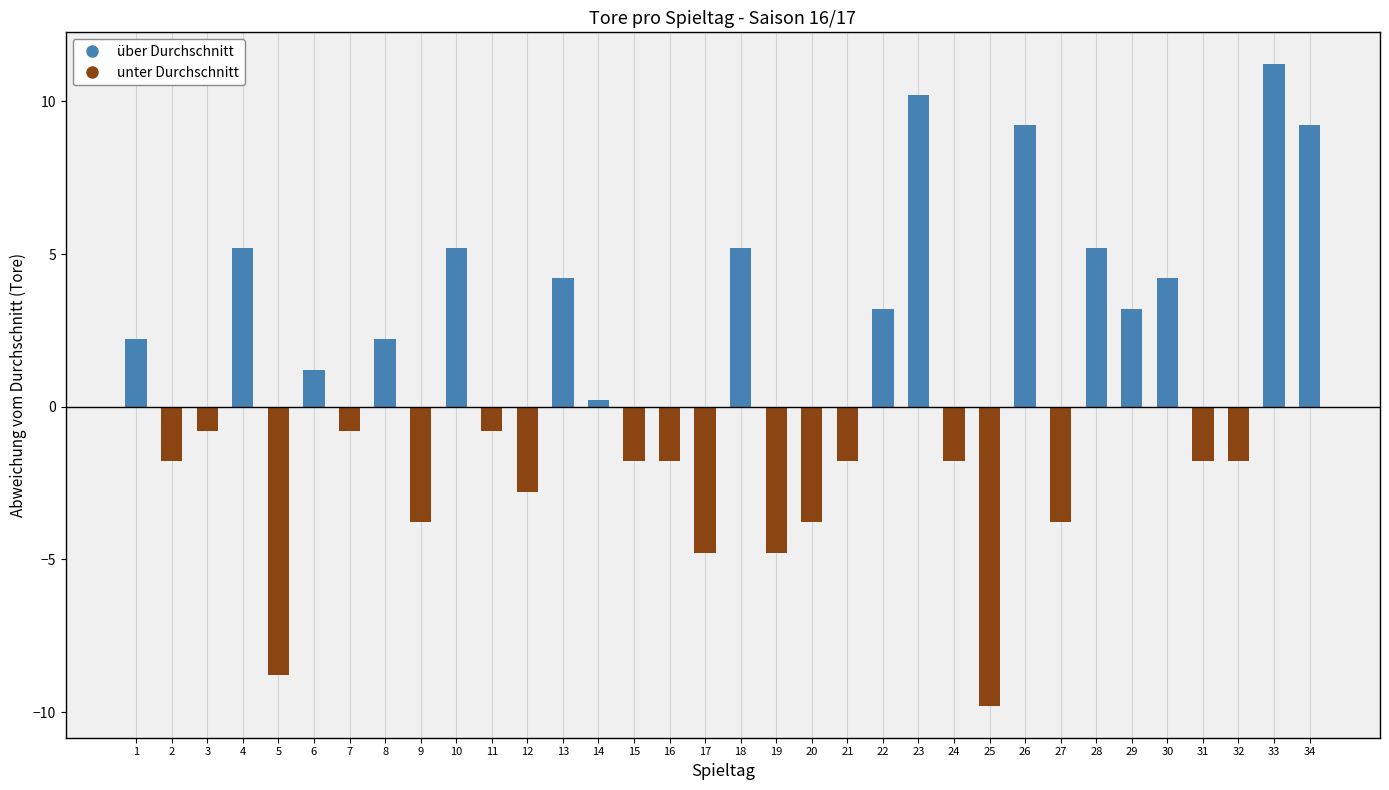

How many categories are shown in the chart?

34